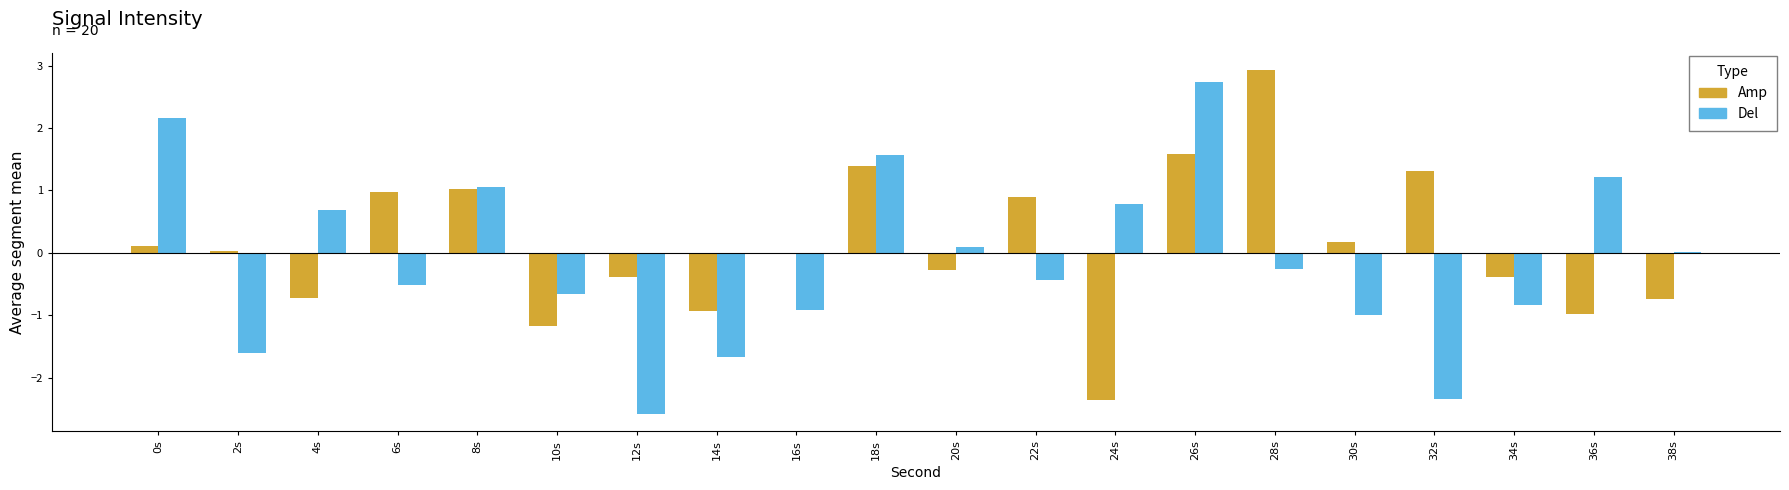

Which series changed the most between 8s and 10s?

Amp